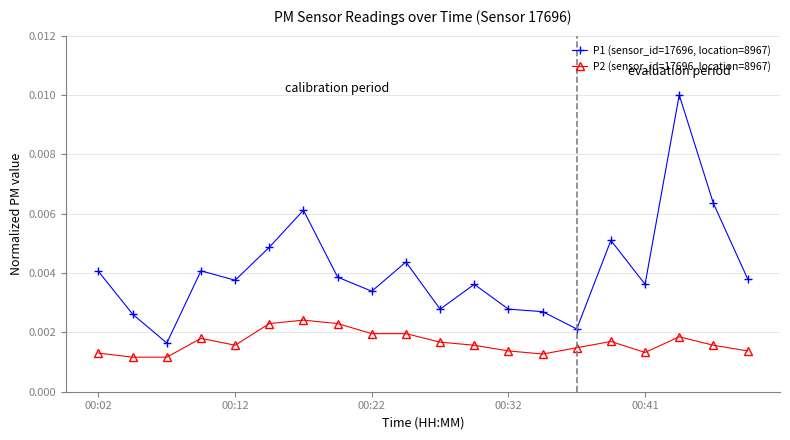

Which series has the largest total across all categories?

P1 (sensor_id=17696, location=8967)